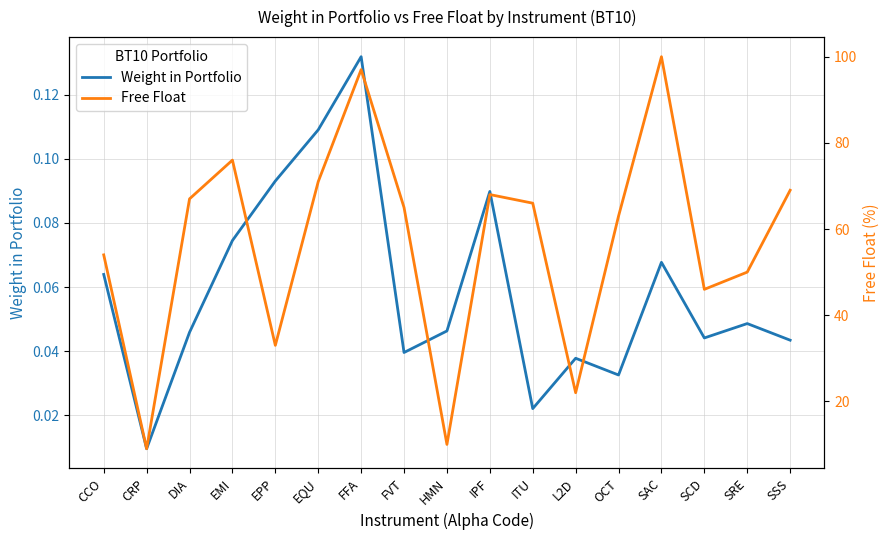

Which series has the widest spread of values?

Free Float